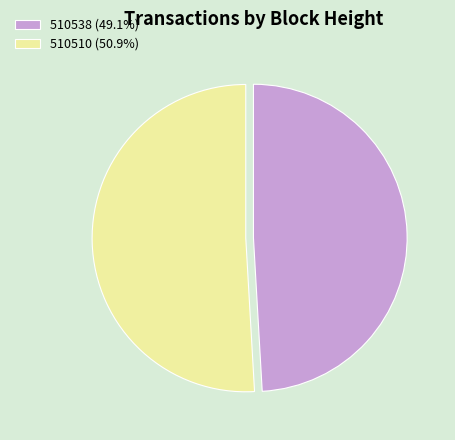

Do 510538 (49.1%) and 510510 (50.9%) together represent more than half of the pie?

Yes